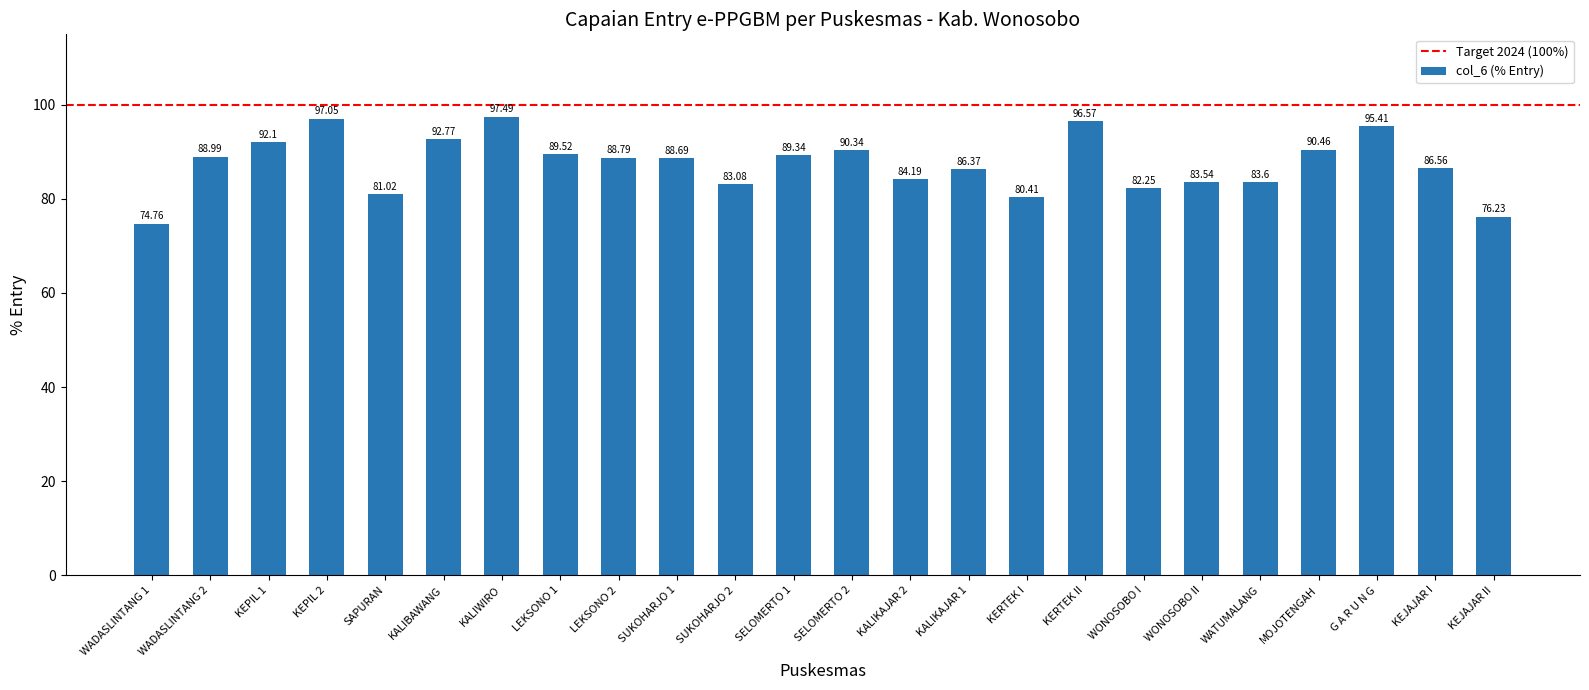

Count the number of values greater than 88.

13